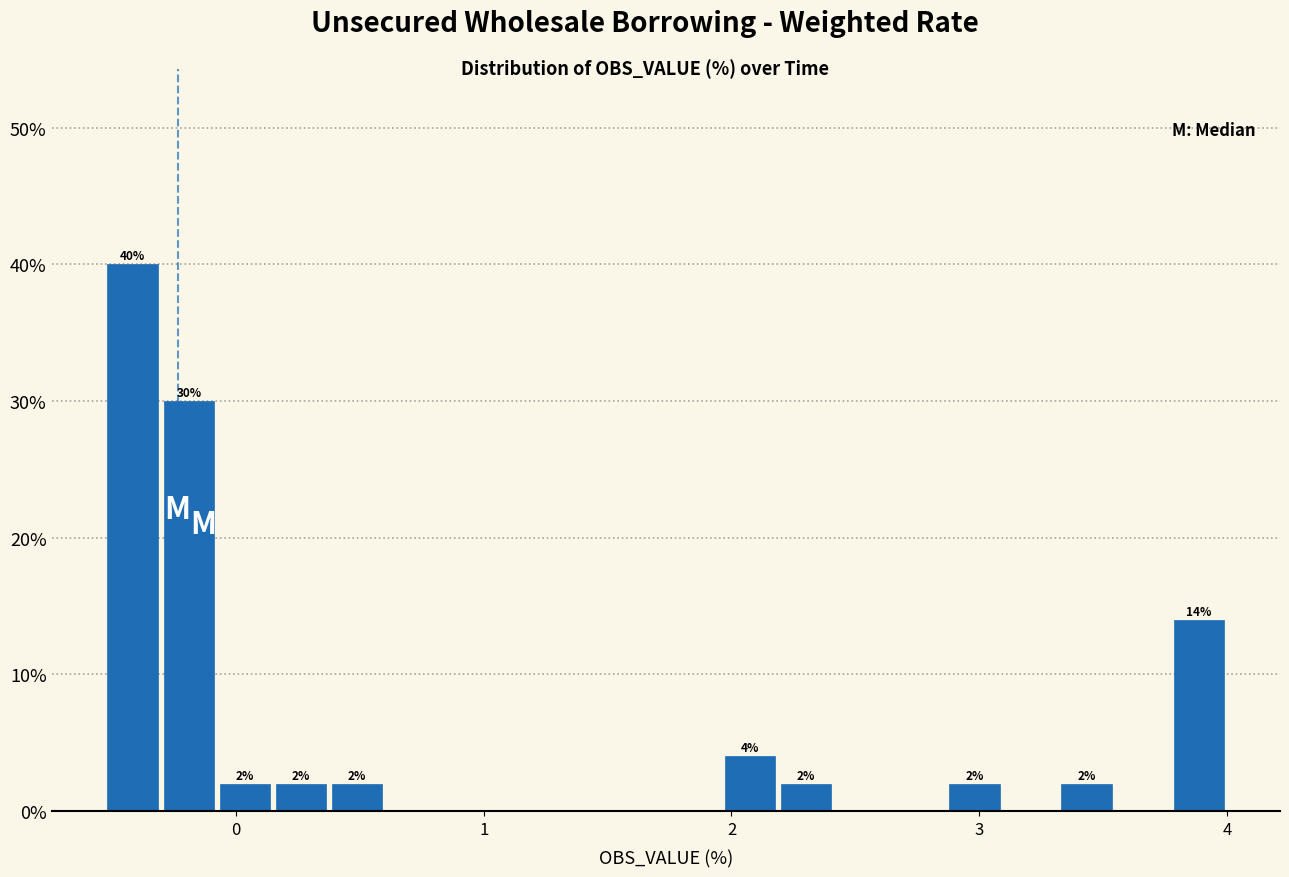

Around what value on the x-axis is the tallest bar? Give the approximate position of its centre, as read against the axis.

-0.4